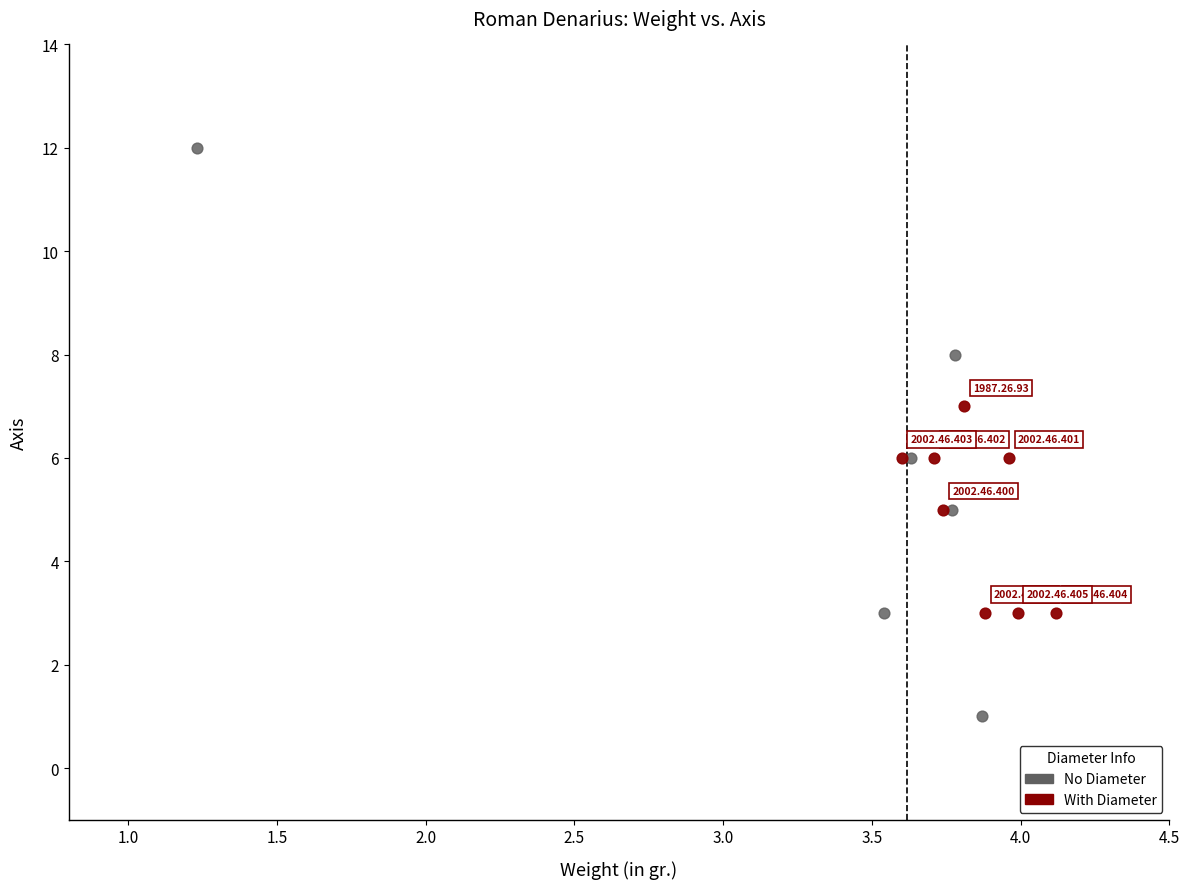

Which series has the widest spread of Y values?

No Diameter